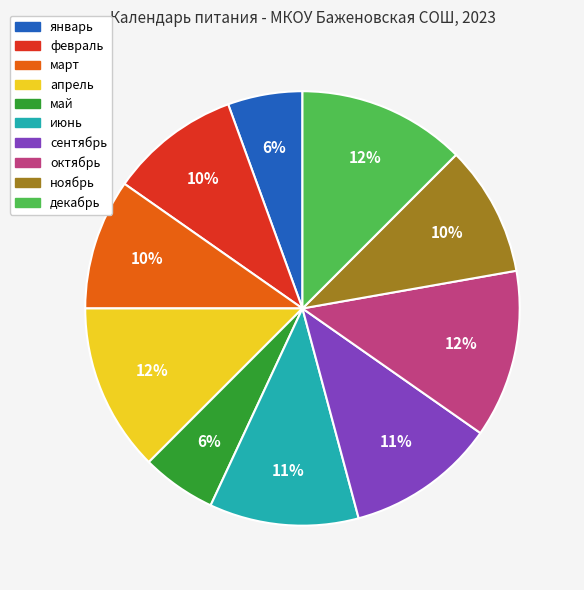

To the nearest percent, what percentage of the pie is февраль?

10%